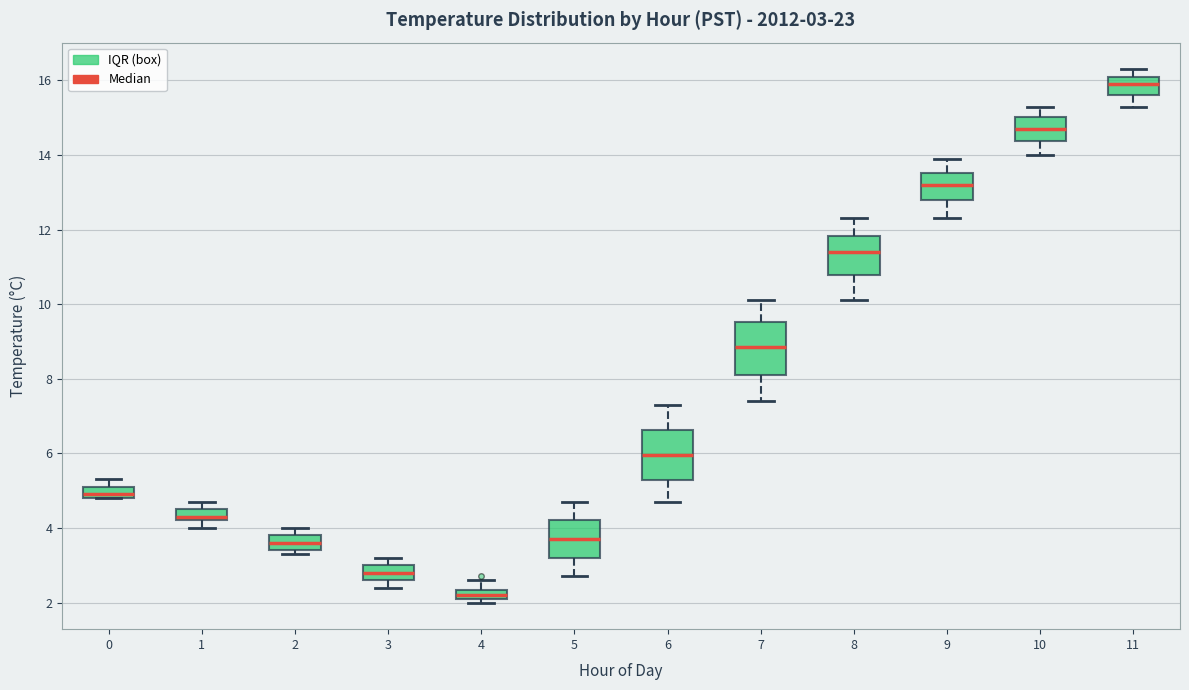

Which box has the lowest median line?

4